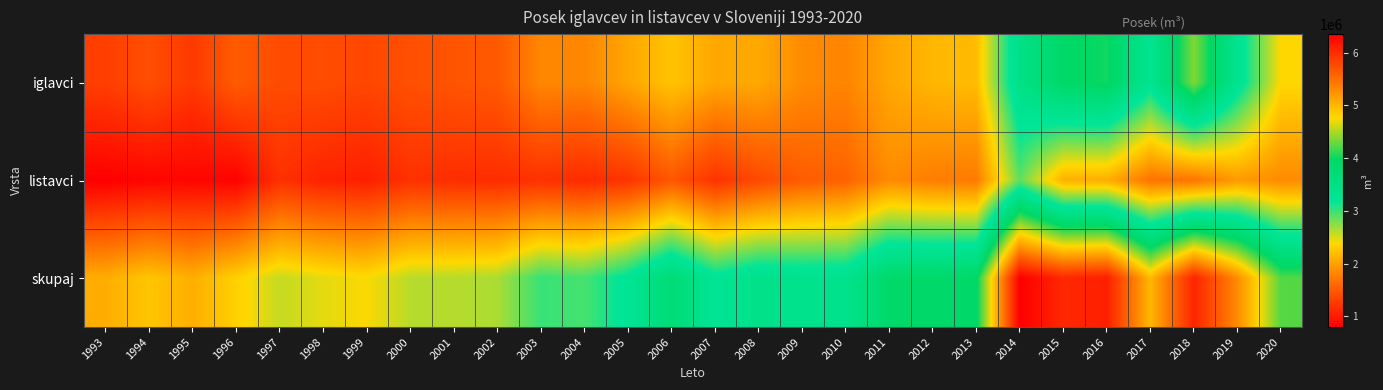

Which category has the highest value across all series?

2014